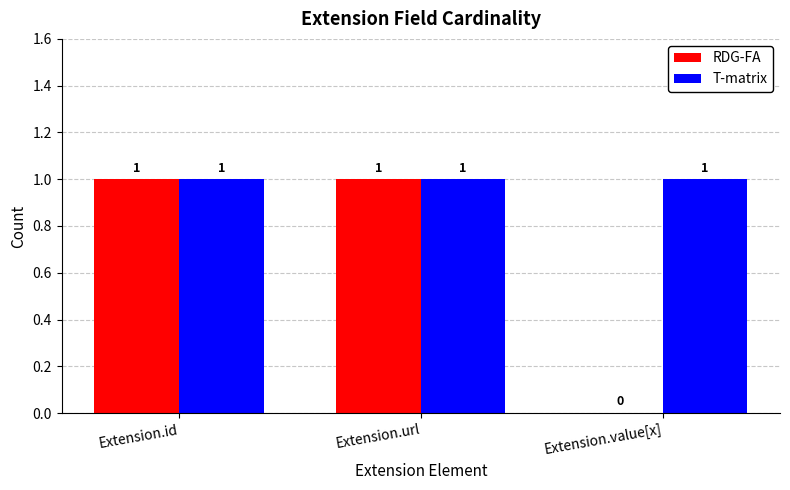

How many RDG-FA values are between 0 and 1?

3